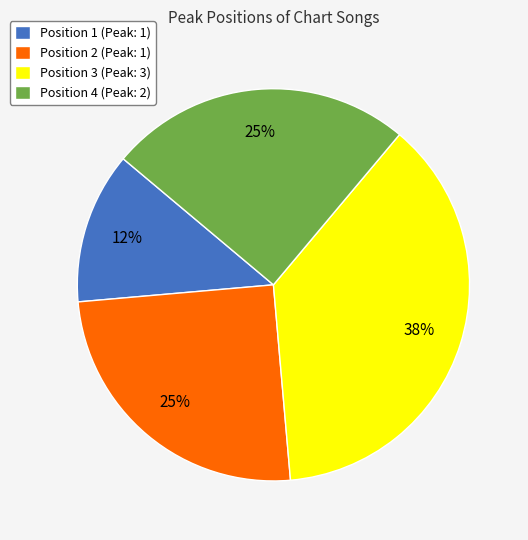

Is it true that Position 2 (Peak: 1) is 37% of the pie?

False